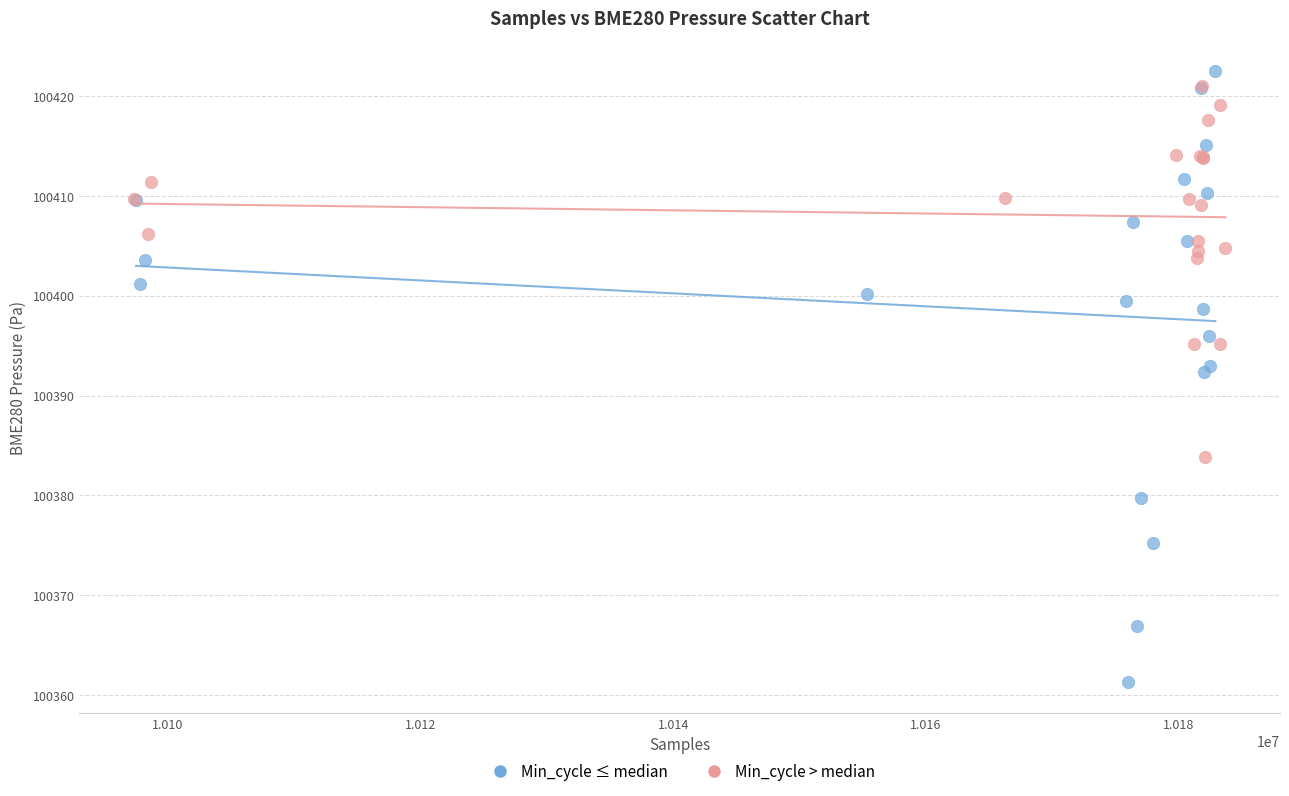

Which series reaches the minimum Y coordinate?

Min_cycle ≤ median